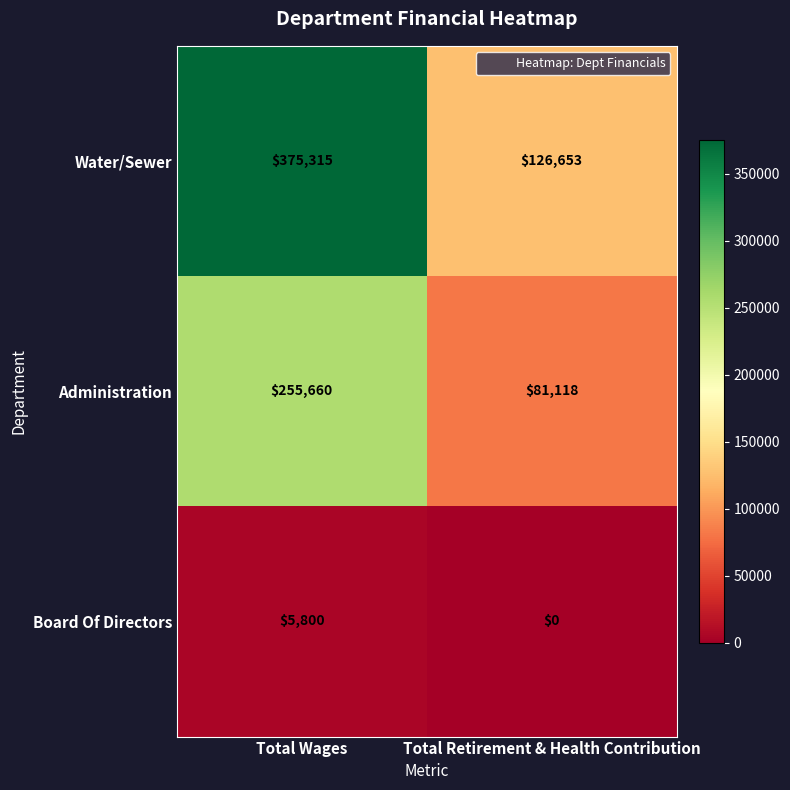

What is the difference between the Board Of Directors values at Total Wages and Total Retirement & Health Contribution?

5800